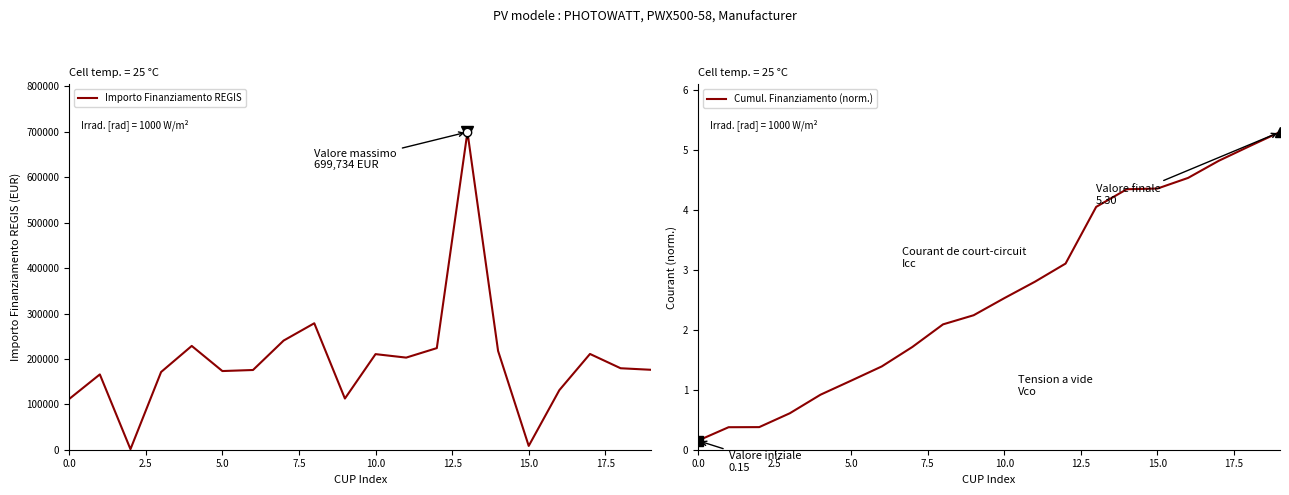

What is the difference between the maximum and minimum values in the Cumul. Finanziamento (norm.) series?

5.1